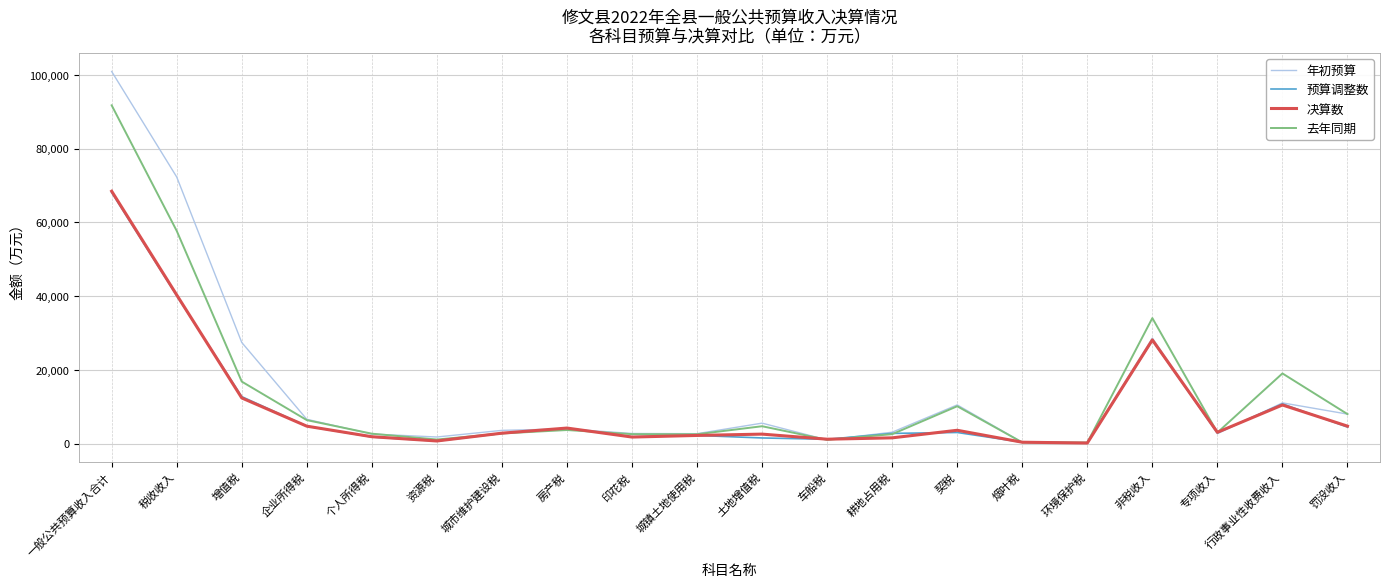

What is the highest value of the 年初预算 series?

100912.3